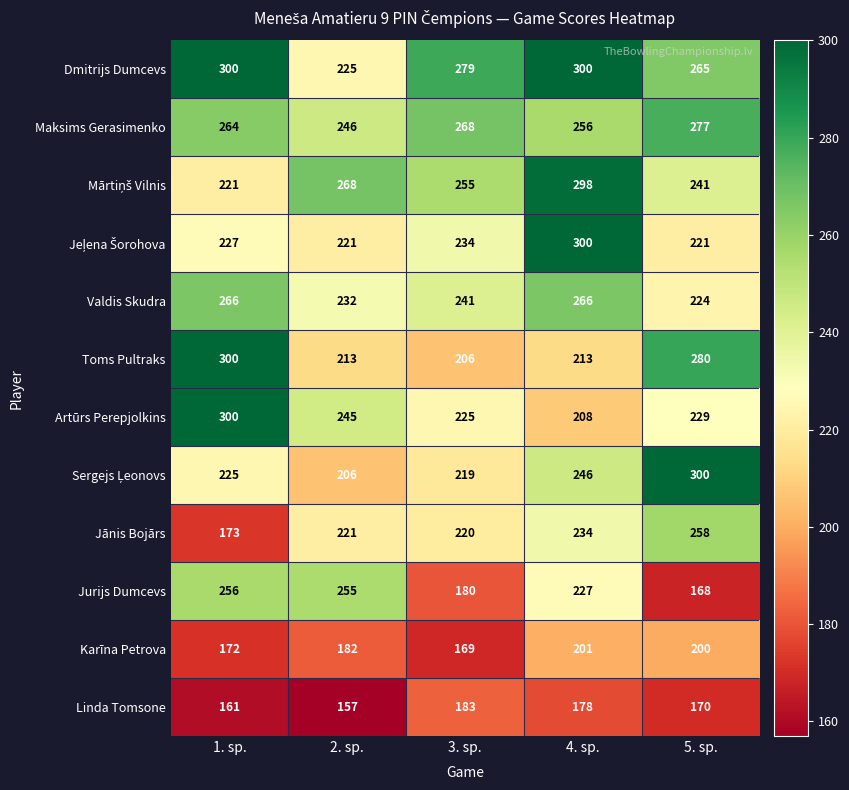

What is the total value across all series at 1. sp.?

2865